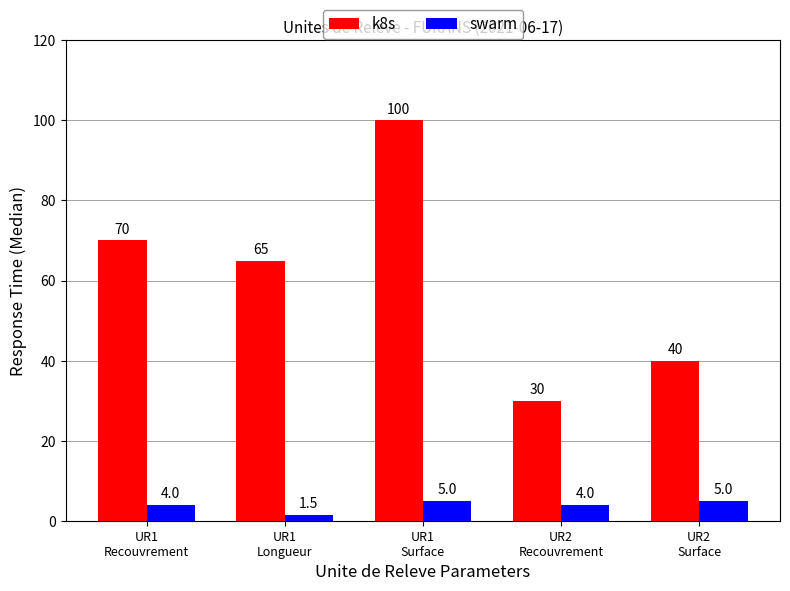

Is it true that swarm equals 4.0 at UR2
Recouvrement?

True